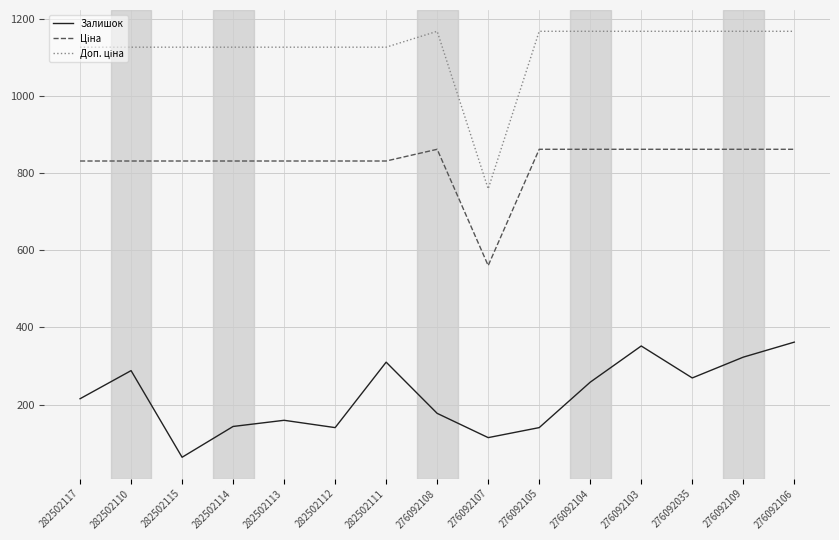

What is the highest value of the Залишок series?

362.0